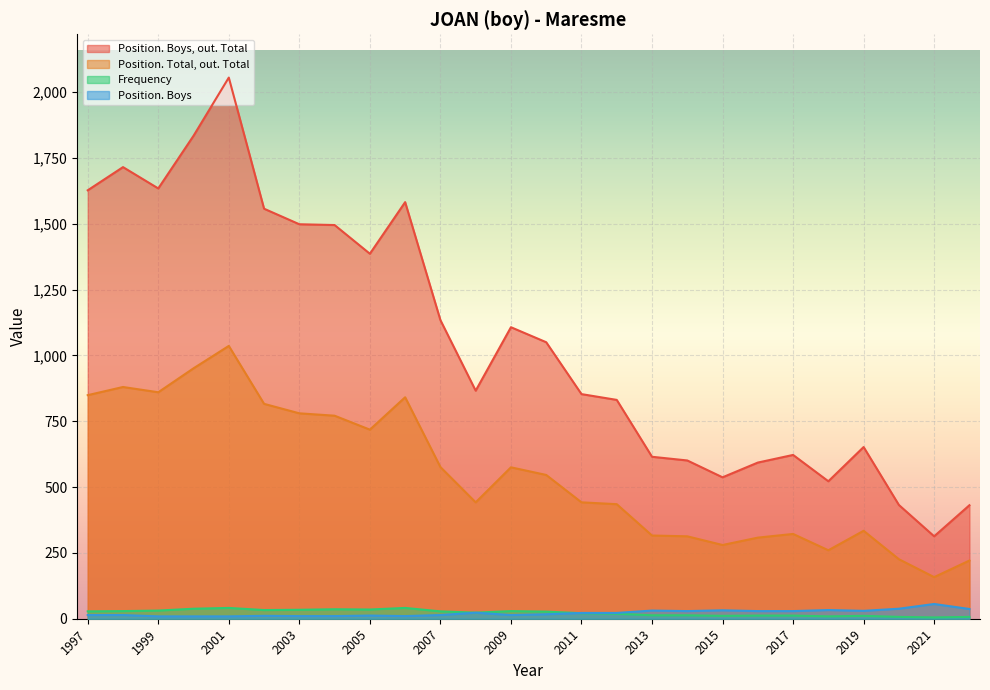

The value of Frequency at 2003 is 20. True or false?

False